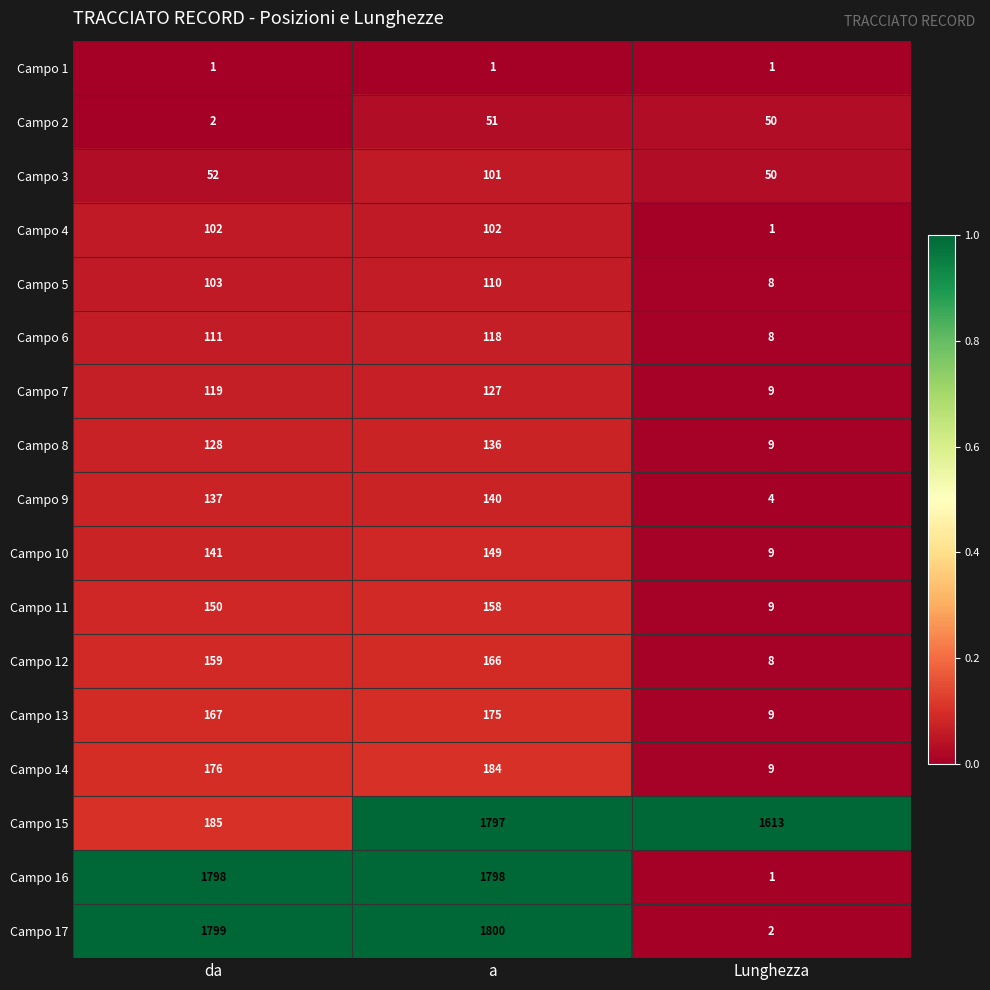

At how many categories does at least one series exceed 933?

3